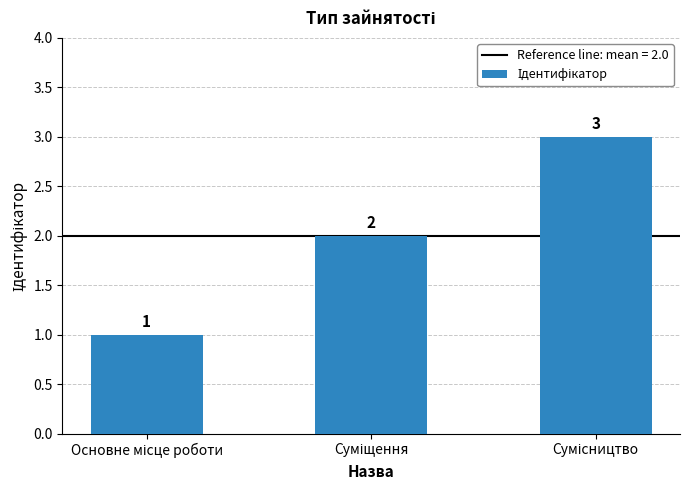

What is the smallest value displayed?

1